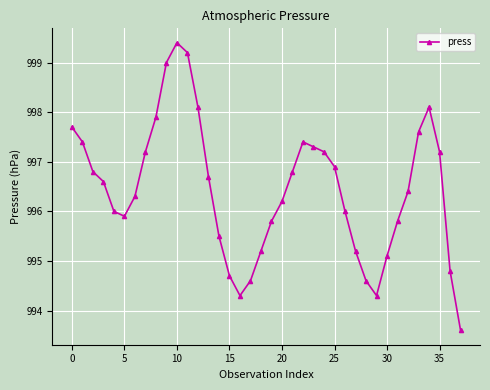

What is the value of the 11th point from the left?

999.4